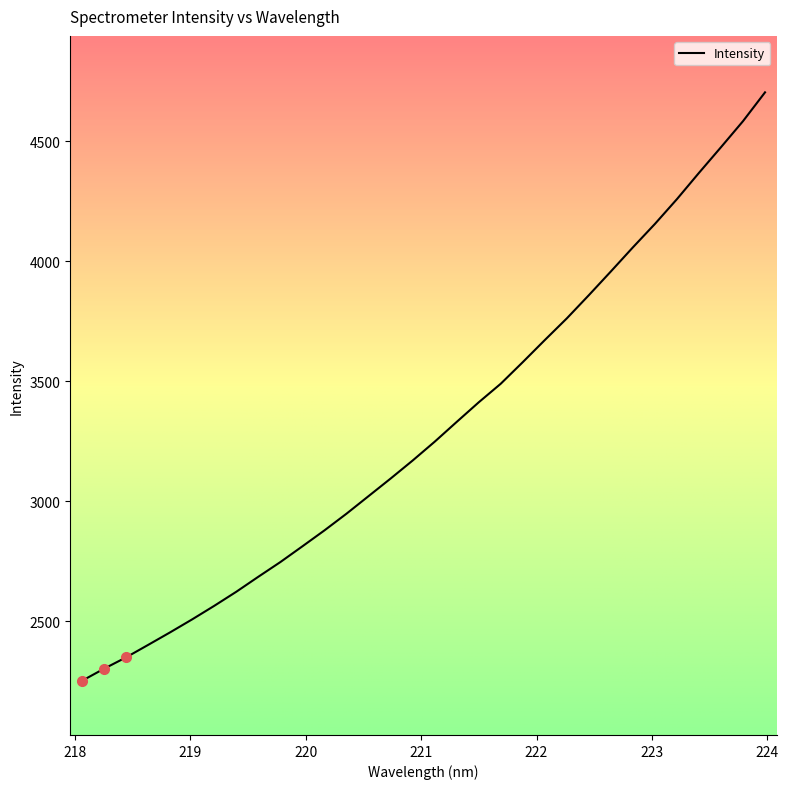

What is the smallest value displayed?

2252.5